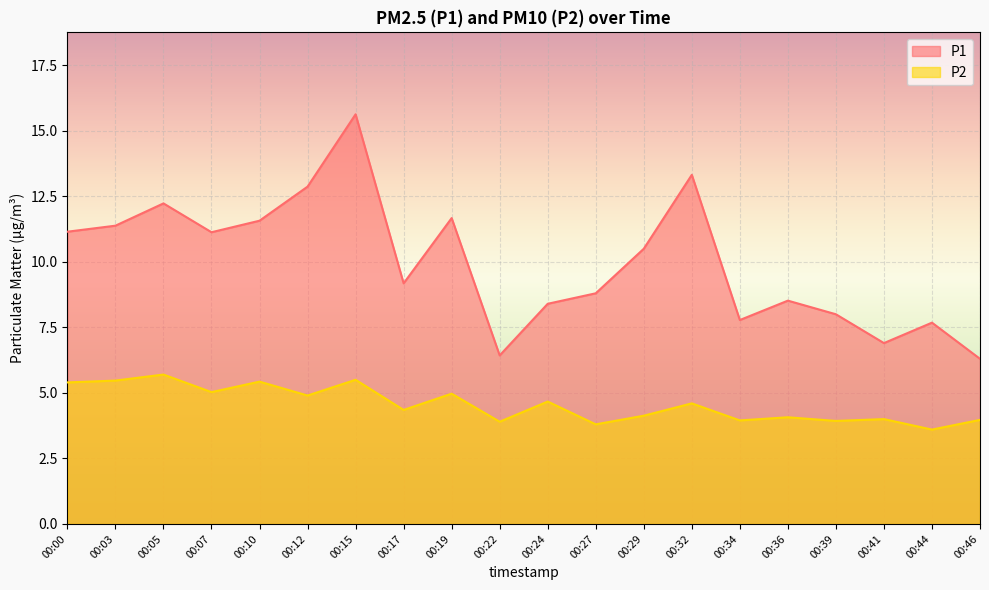

How many lines are shown in the chart?

2